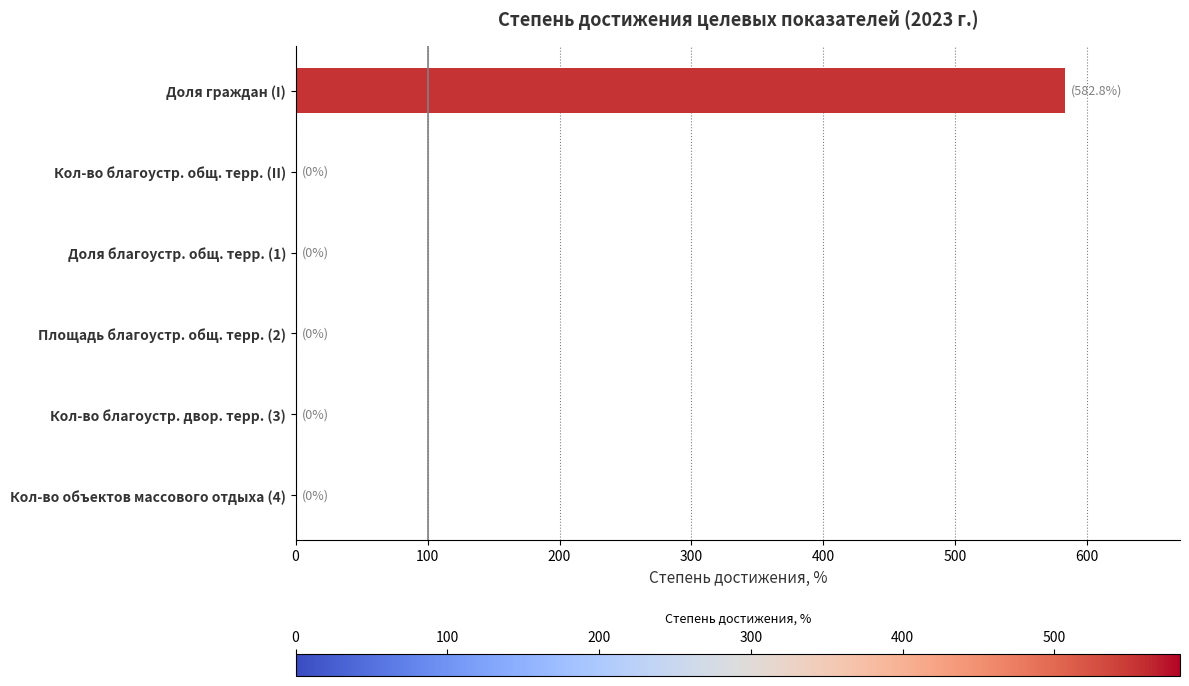

What is the change in value from Доля благоустр. общ. терр. (1) to Доля граждан (I)?

+582.8